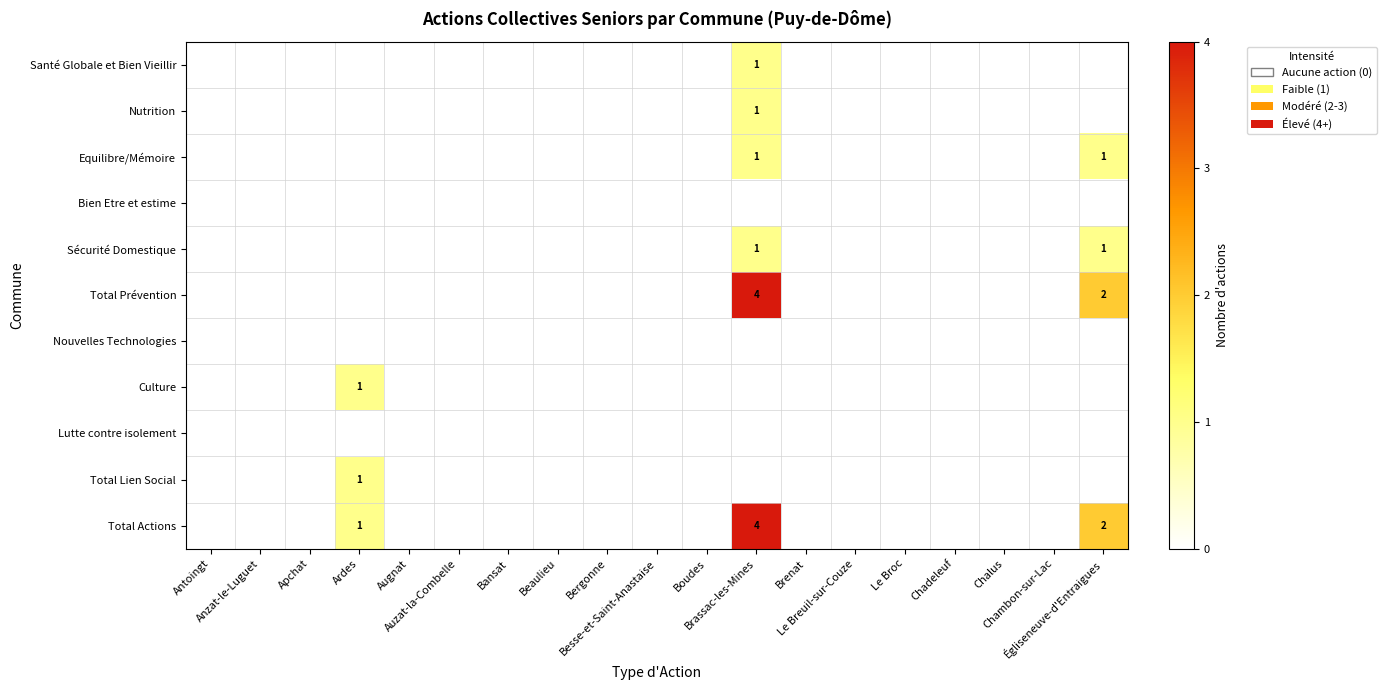

Is it true that Total Prévention equals -2 at Brenat?

False